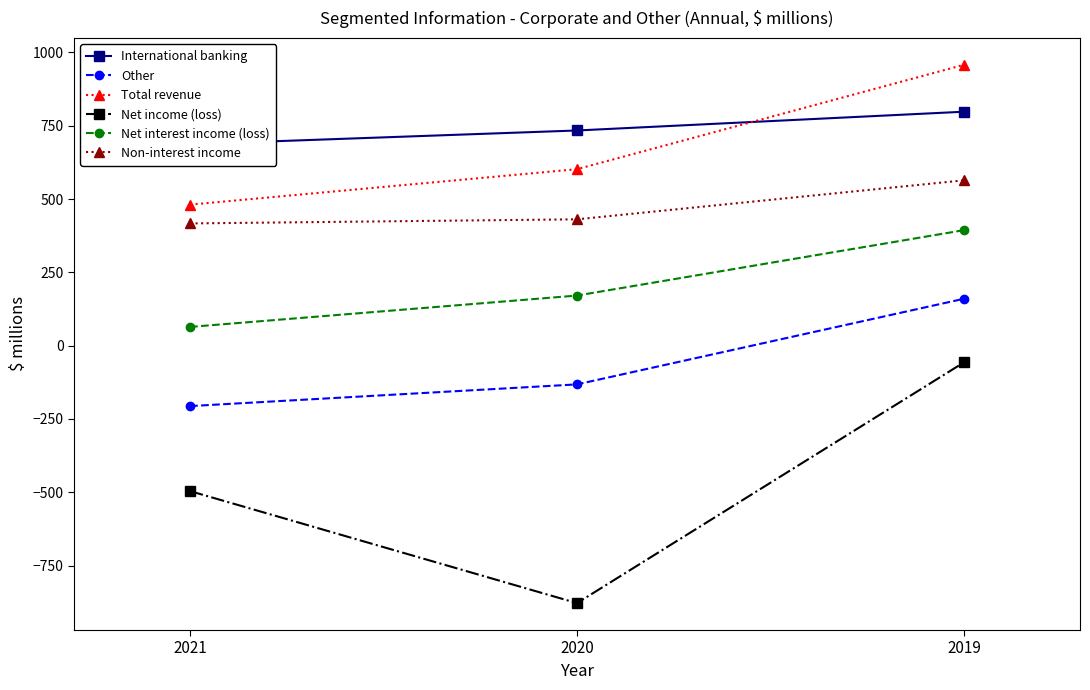

How many values in the Non-interest income series exceed 431?

1